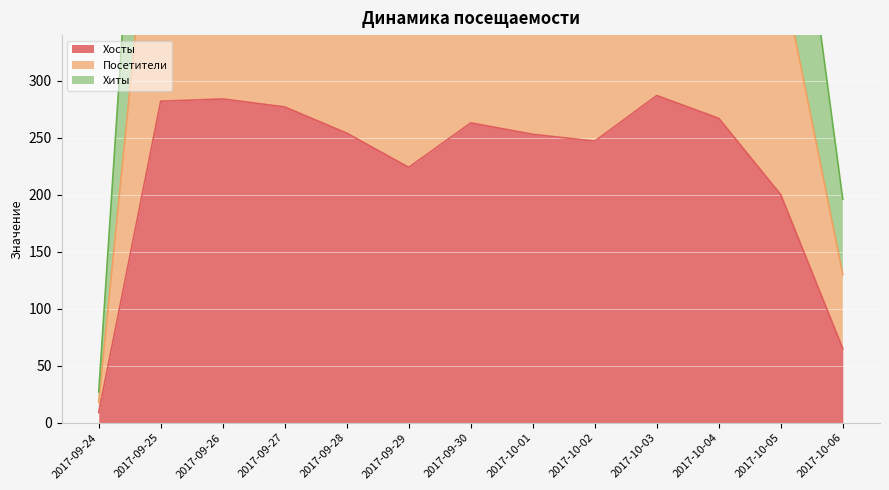

Reading right to left, what are all the values shown in this chart?

Хосты: 65	200	267	287	247	253	263	224	254	277	284	282	9
Посетители: 130	400	534	574	494	506	526	448	508	554	568	564	18
Хиты: 196	604	809	868	750	765	798	678	771	840	859	855	27